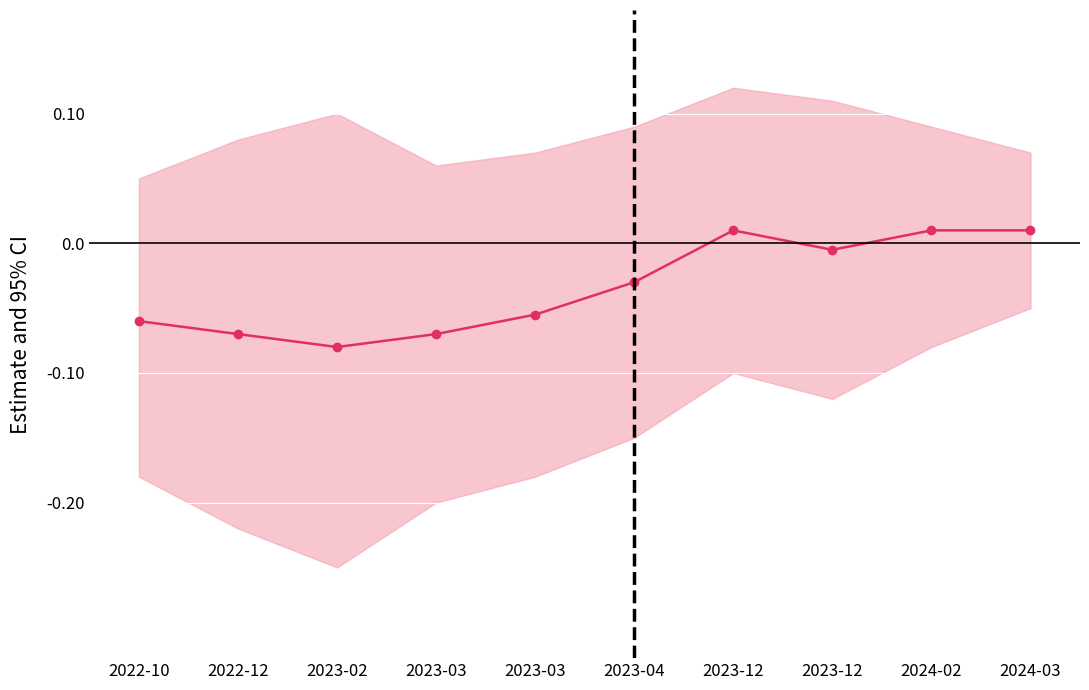

Rank the categories by value from lowest to highest.

2023-02, 2022-12, 2023-03, 2022-10, 2023-03, 2023-04, 2023-12, 2023-12, 2024-02, 2024-03